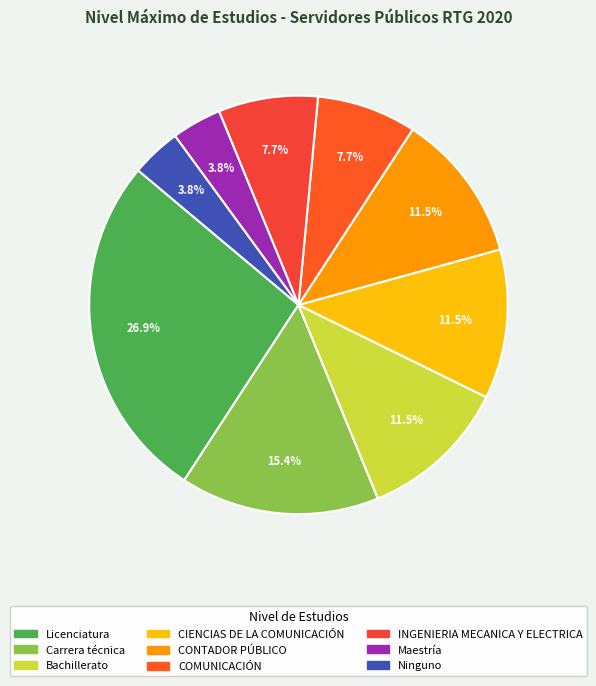

To the nearest percent, what is the difference between the INGENIERIA MECANICA Y ELECTRICA and Bachillerato slice percentages?

4%